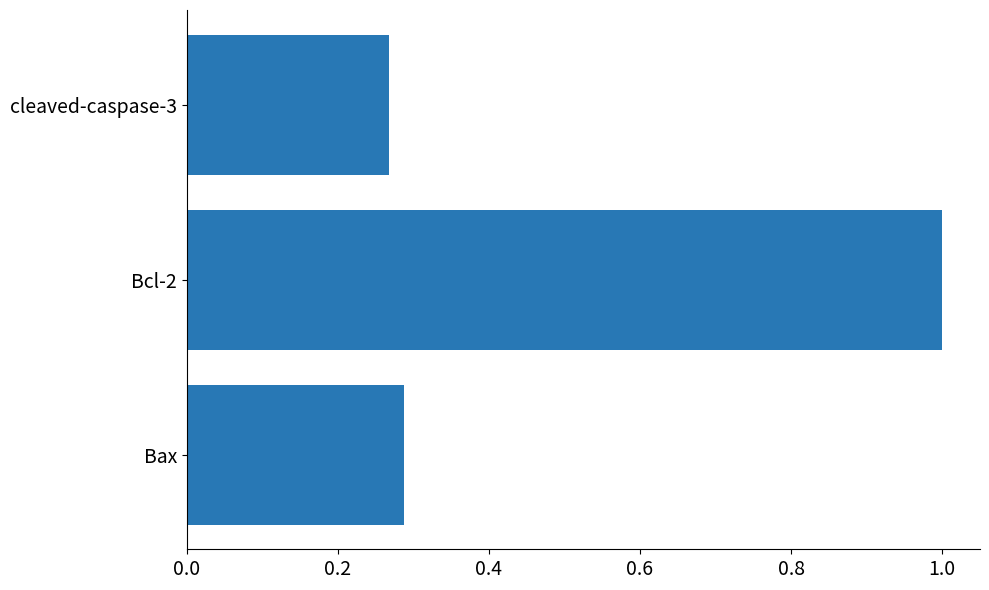

Does the chart contain any negative values?

No